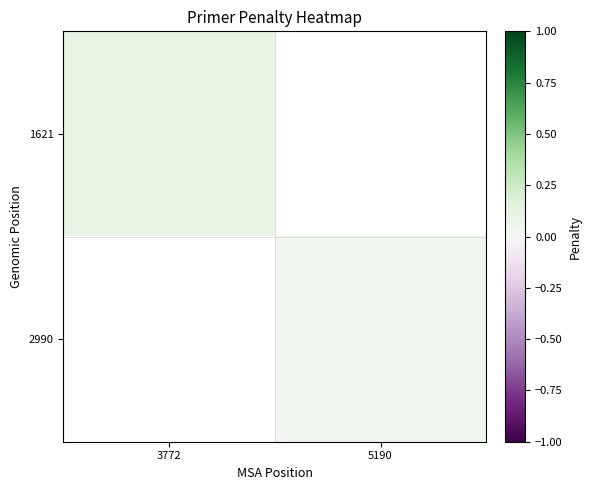

List the series in order of their overall mean, highest first.

1621, 2990